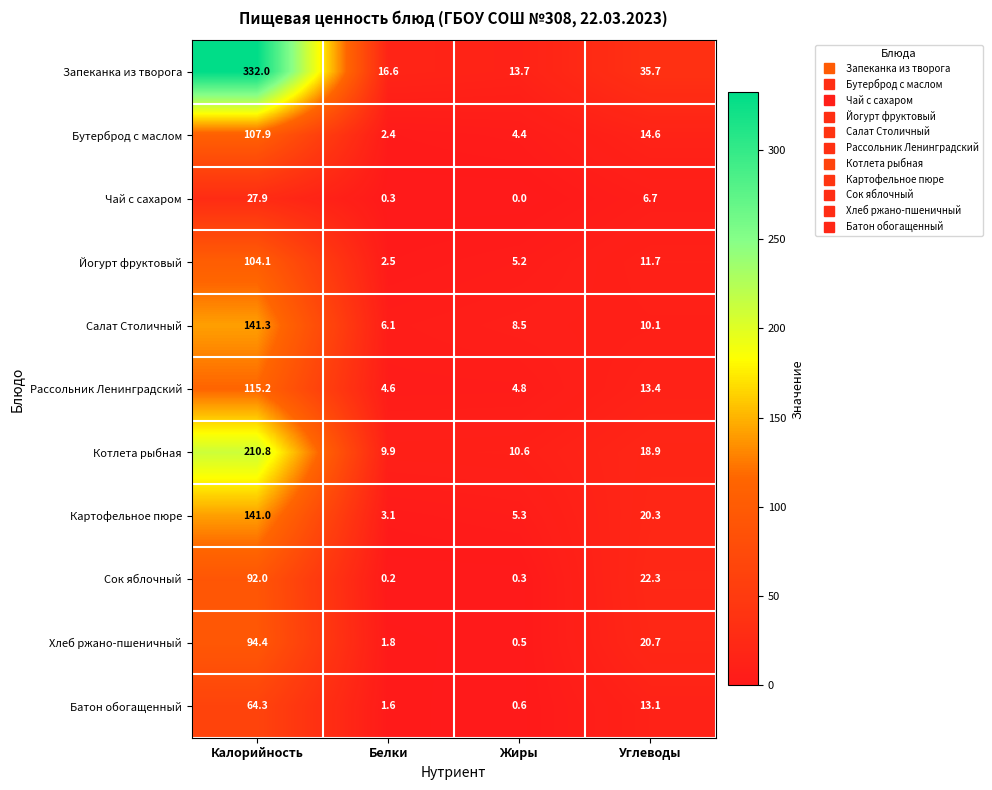

What is the sum of all Сок яблочный values?

114.8